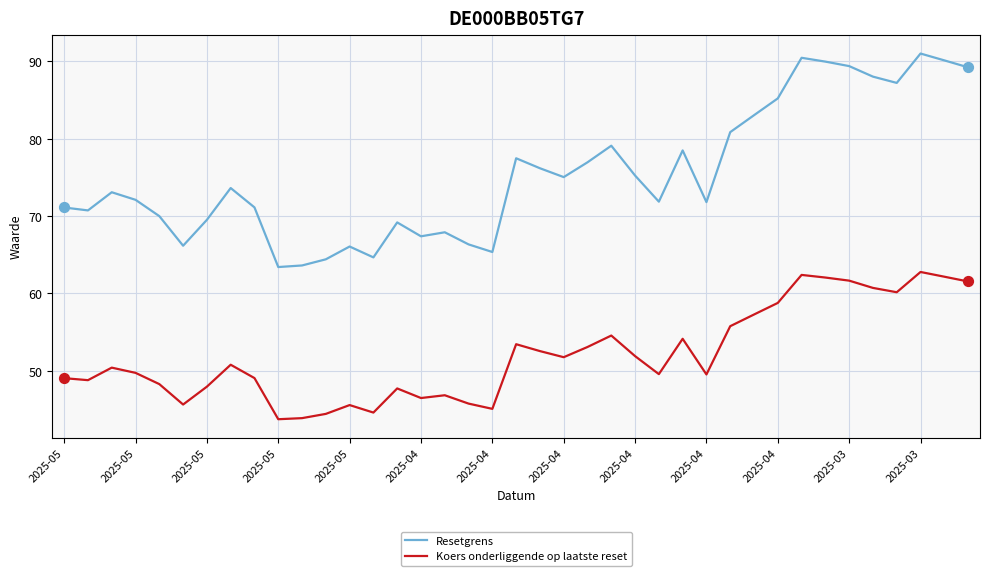

Which series has the largest range (max minus min)?

Resetgrens